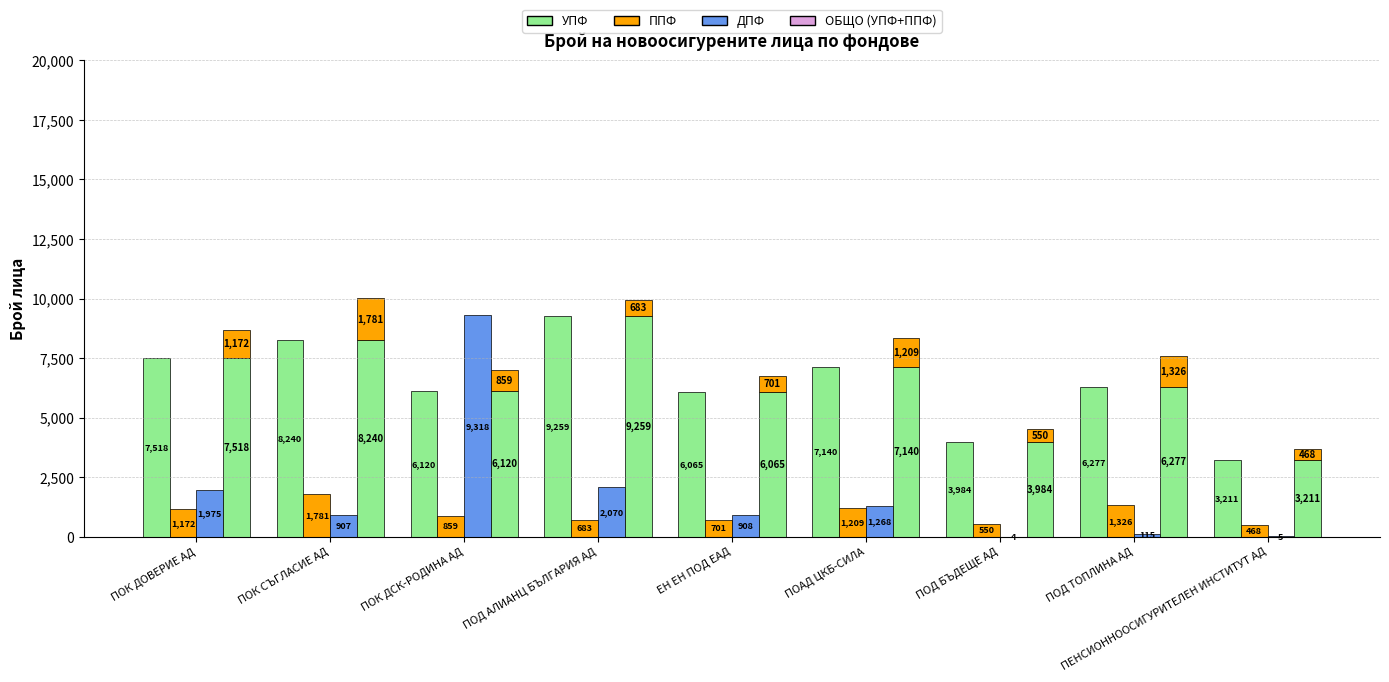

What is the difference between the highest and lowest values at ПОД ТОПЛИНА АД?

6162